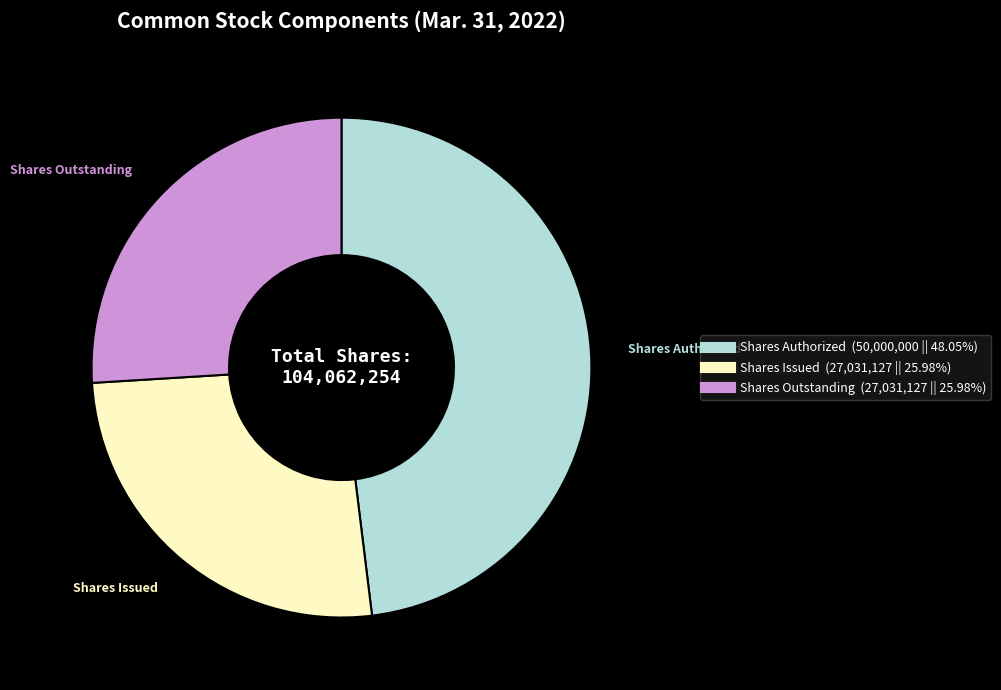

Is there a majority slice in this chart?

No